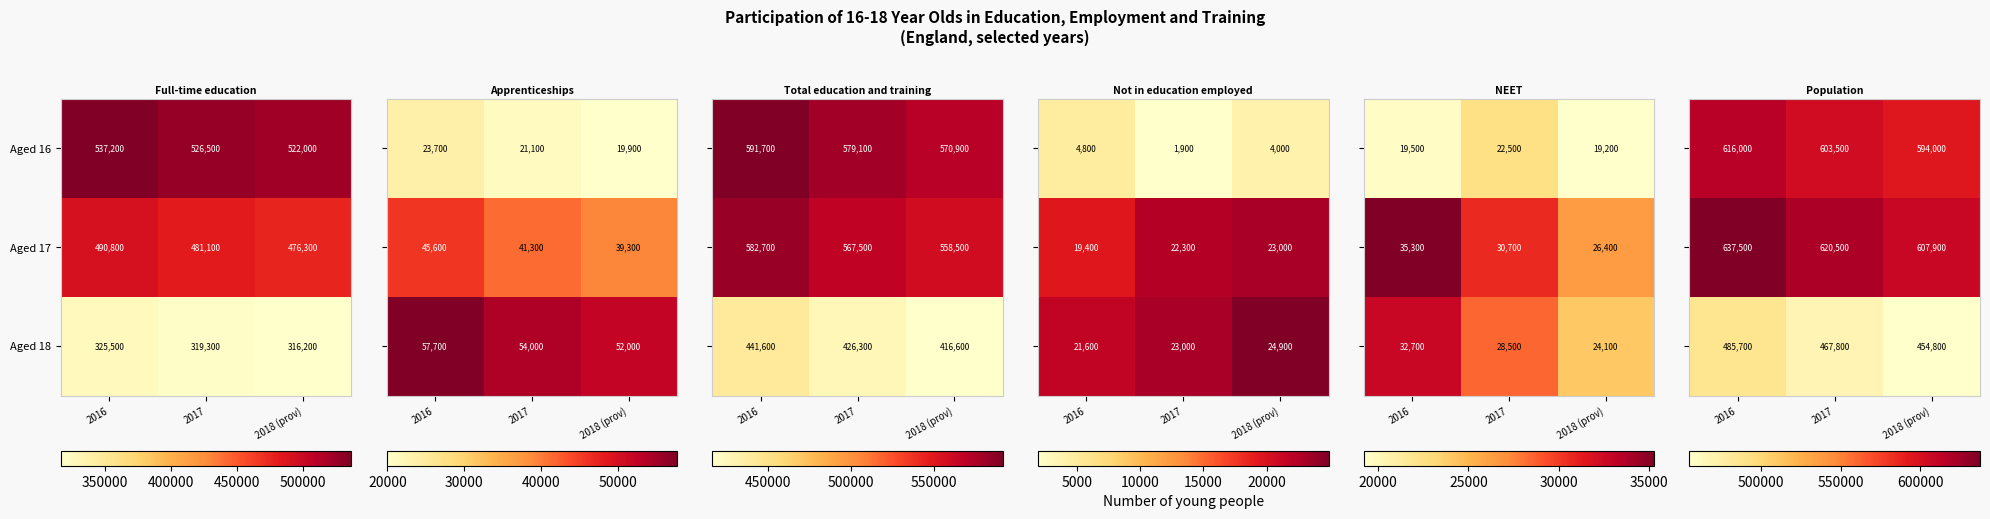

Between 2018 (prov) and 2016, which is larger?

2016